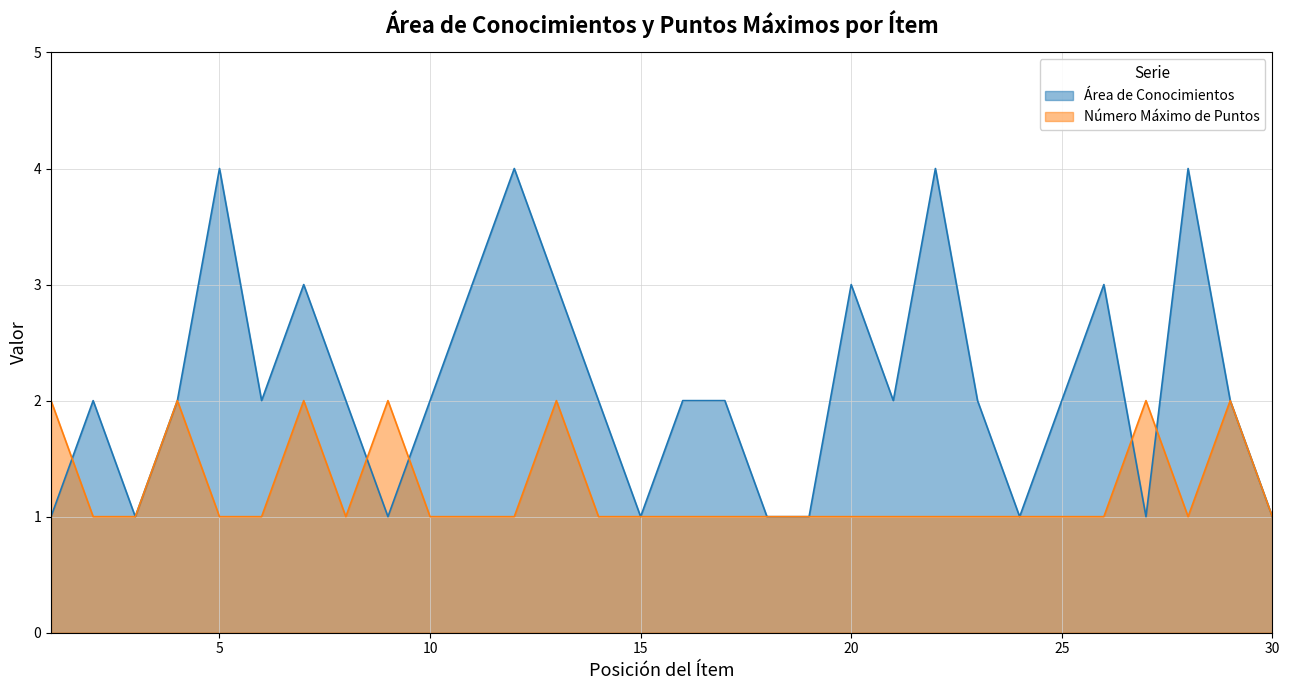

What is the difference between the maximum and minimum values in the Número Máximo de Puntos series?

1